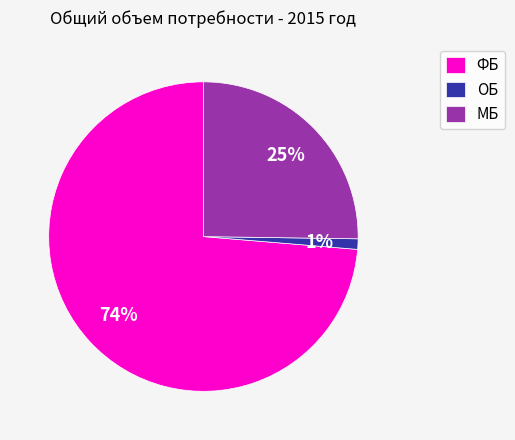

Which slice is the smallest?

ОБ